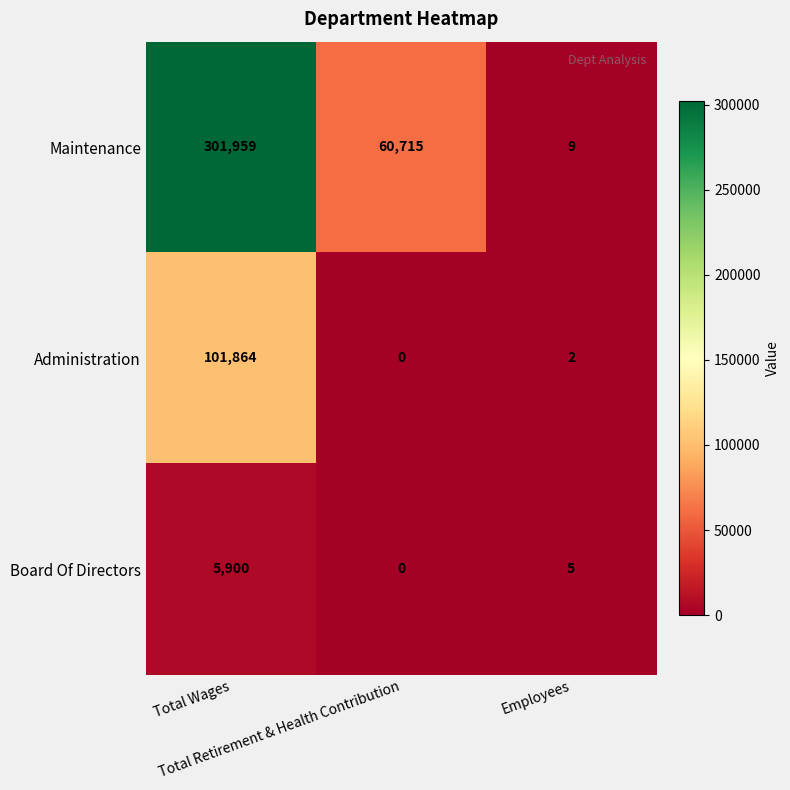

What is the total value across all series at Total Retirement & Health Contribution?

60715